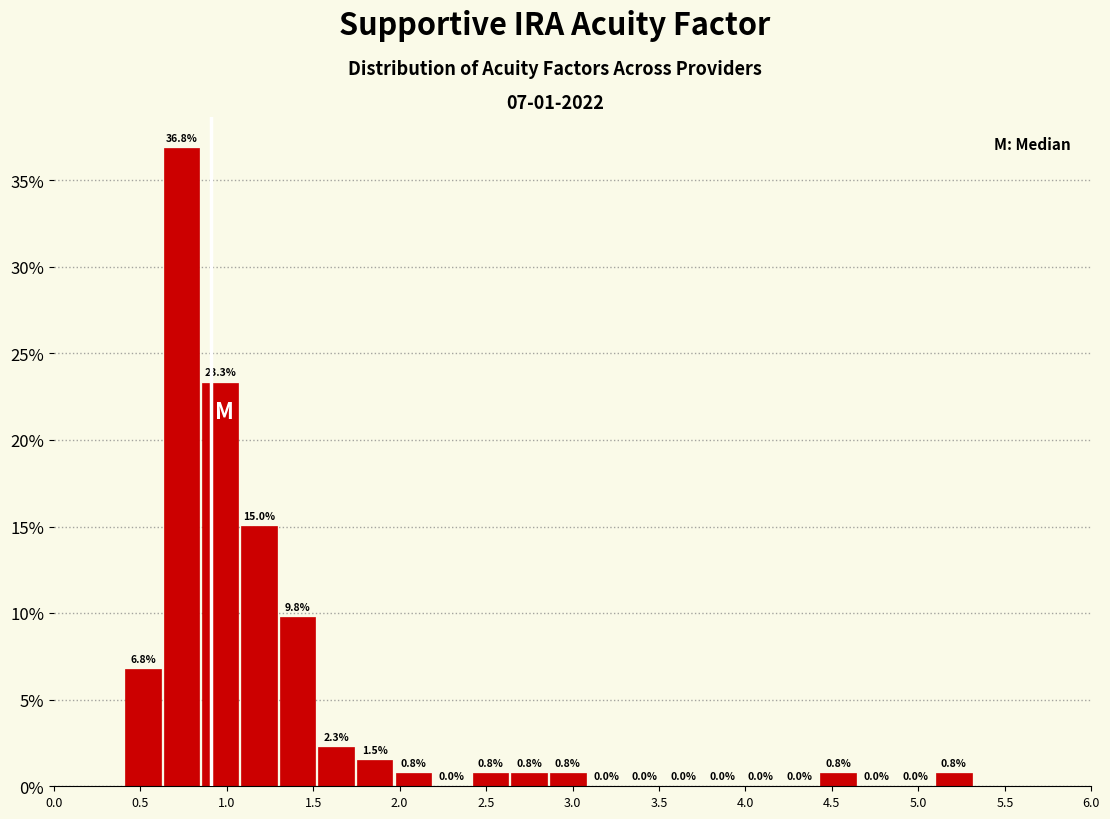

What is the height of the bar covering 0.85 to 1.05 on the x-axis? The bar edges are not printed on the chart, so give them approximately, as read against the axis.

23.3